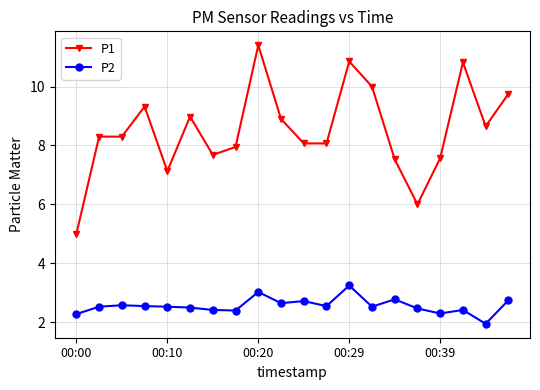

True or false: P1 has more than 0 interior local peaks.

True